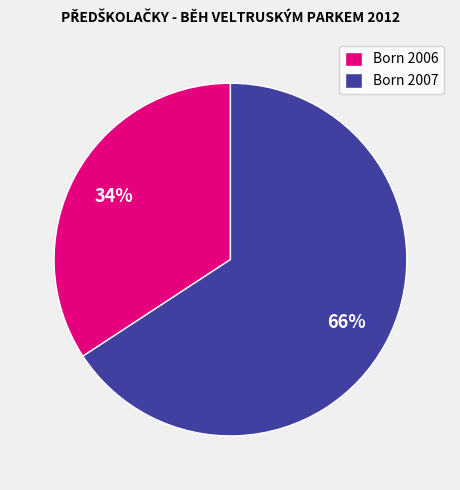

To the nearest percent, what percentage of the pie is Born 2006?

34%